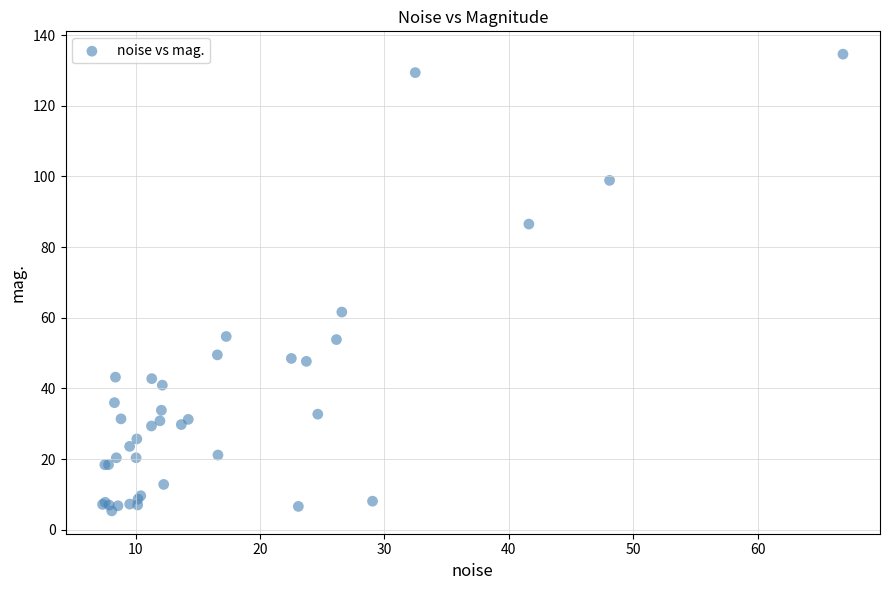

What Y value in the scatter plot is closest to 69?

61.6